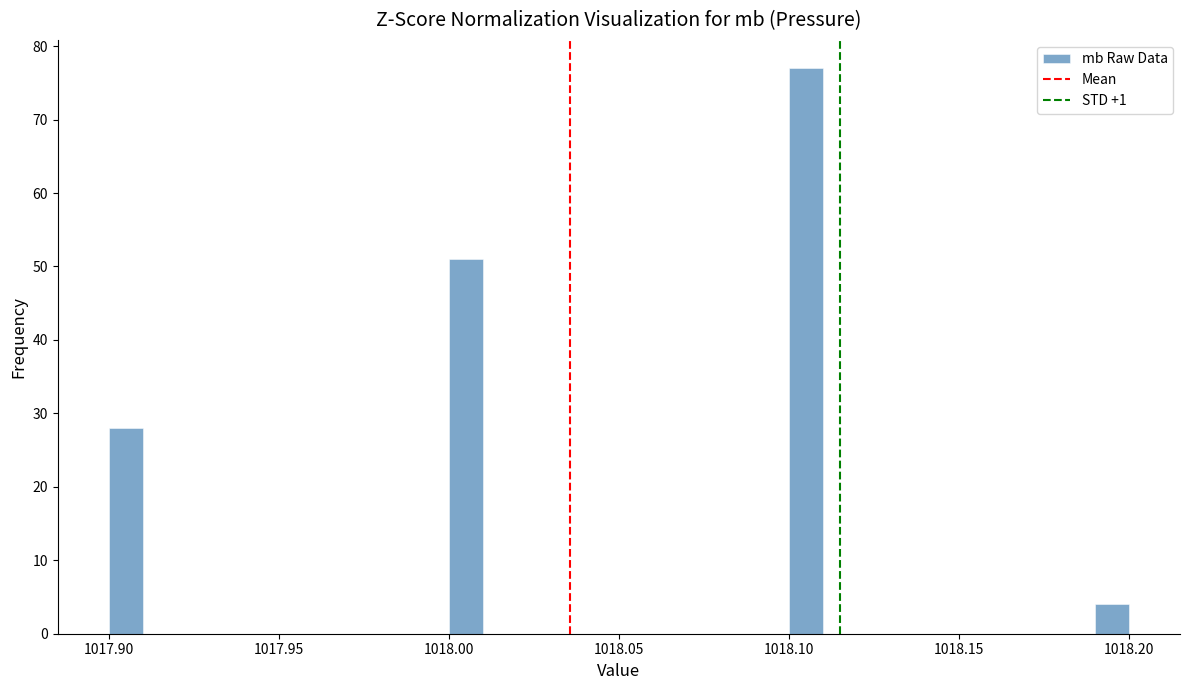

Around what value on the x-axis is the tallest bar? Give the approximate position of its centre, as read against the axis.

1018.105